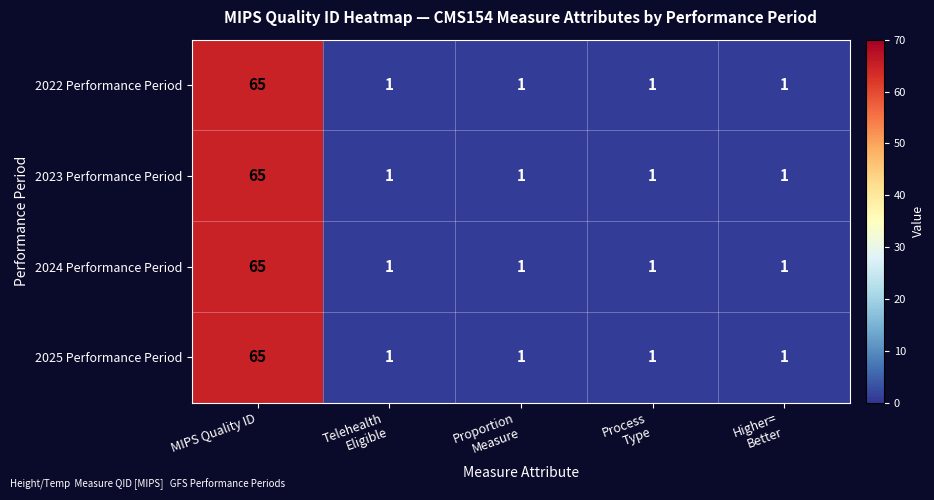

Which category has the highest value across all series?

MIPS Quality ID